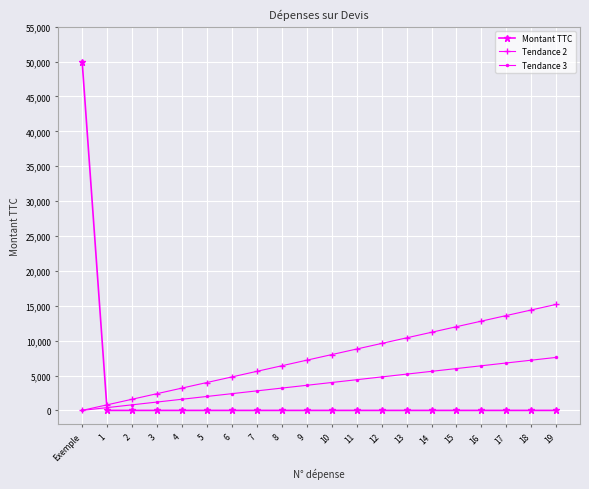

What is the spread (max minus min) of values at 8?

6400.0